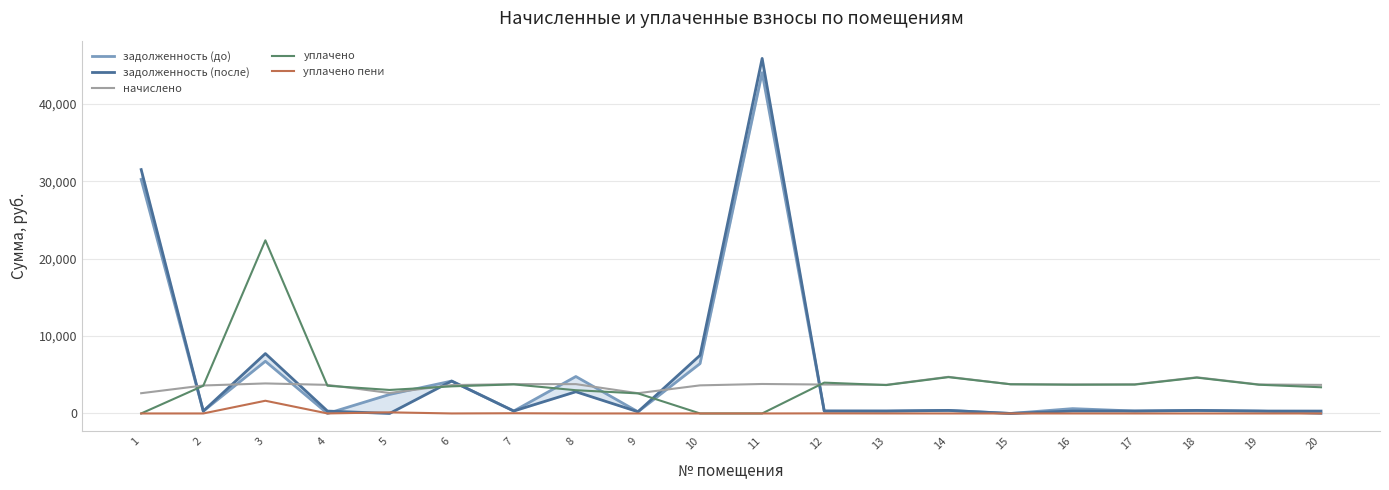

What is the sum of all задолженность (до) values?

102301.7